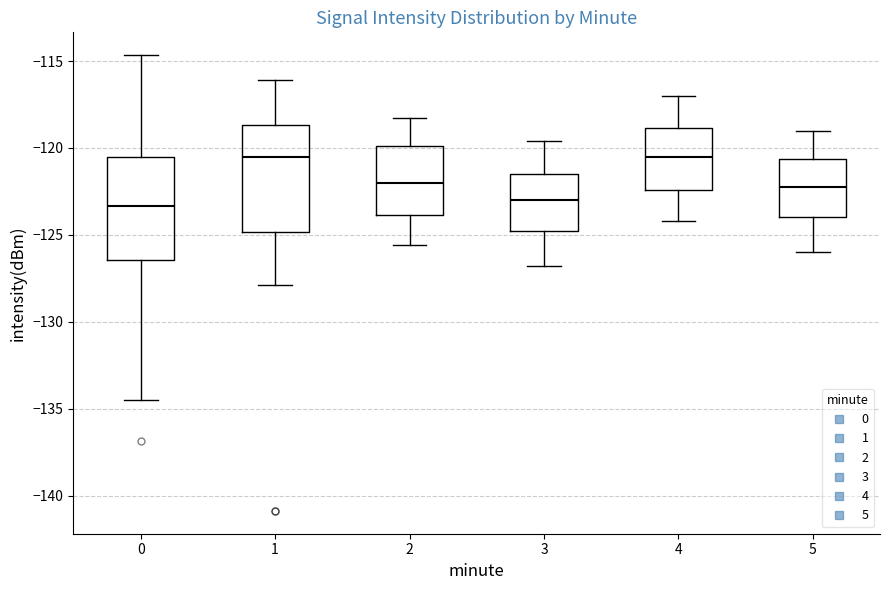

Reading left to right, transcribe this box plot: for each box, give where its median line is, the range the box spans, and where its two whiskers end, as read against the y-axis. The values are not printed on the chart, so give them approximately, as read against the axis.

0: median -123.5, box -126.5 to -120.5, whiskers -134.5 to -114.5
1: median -120.5, box -125.0 to -118.5, whiskers -128.0 to -116.0
2: median -122.0, box -124.0 to -120.0, whiskers -125.5 to -118.5
3: median -123.0, box -124.5 to -121.5, whiskers -127.0 to -119.5
4: median -120.5, box -122.5 to -119.0, whiskers -124.0 to -117.0
5: median -122.0, box -124.0 to -120.5, whiskers -126.0 to -119.0